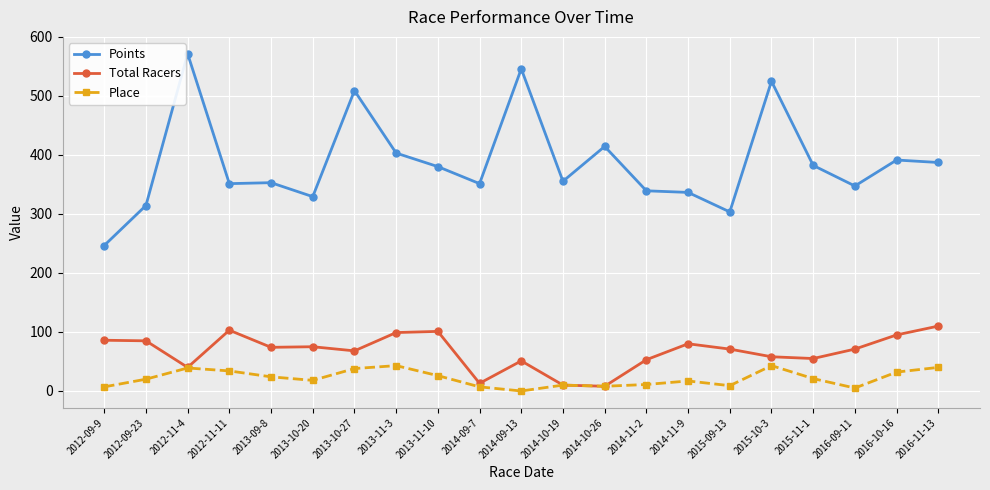

What is the label of the 14th point from the right?

2013-11-3